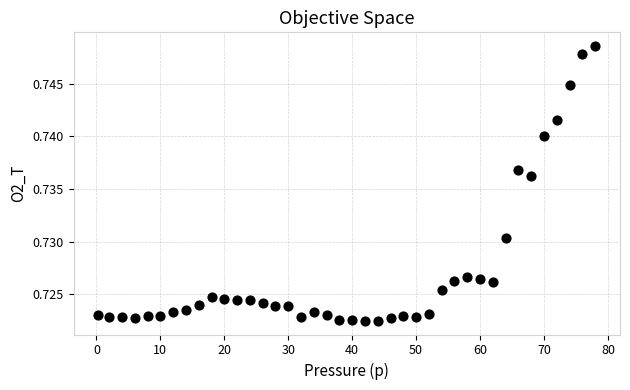

What is the range of X values (max minus min)?

77.7